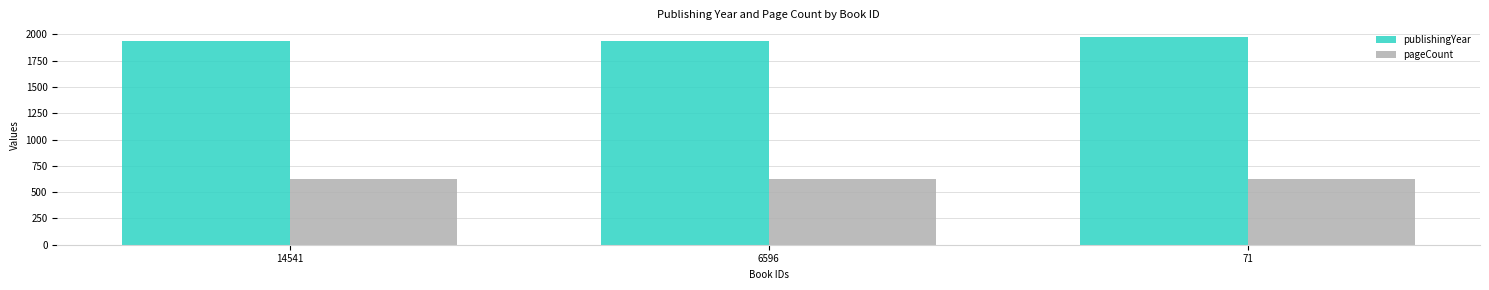

Which category has the highest value across all series?

71